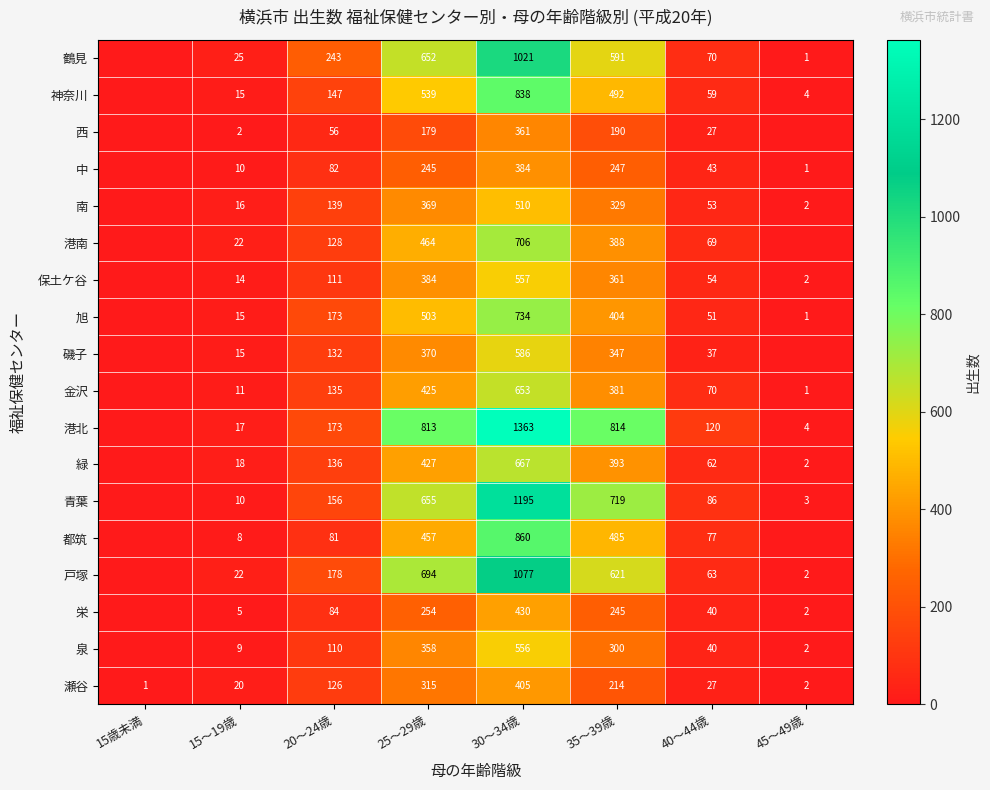

Is it true that 都筑 equals 122 at 20～24歳?

False